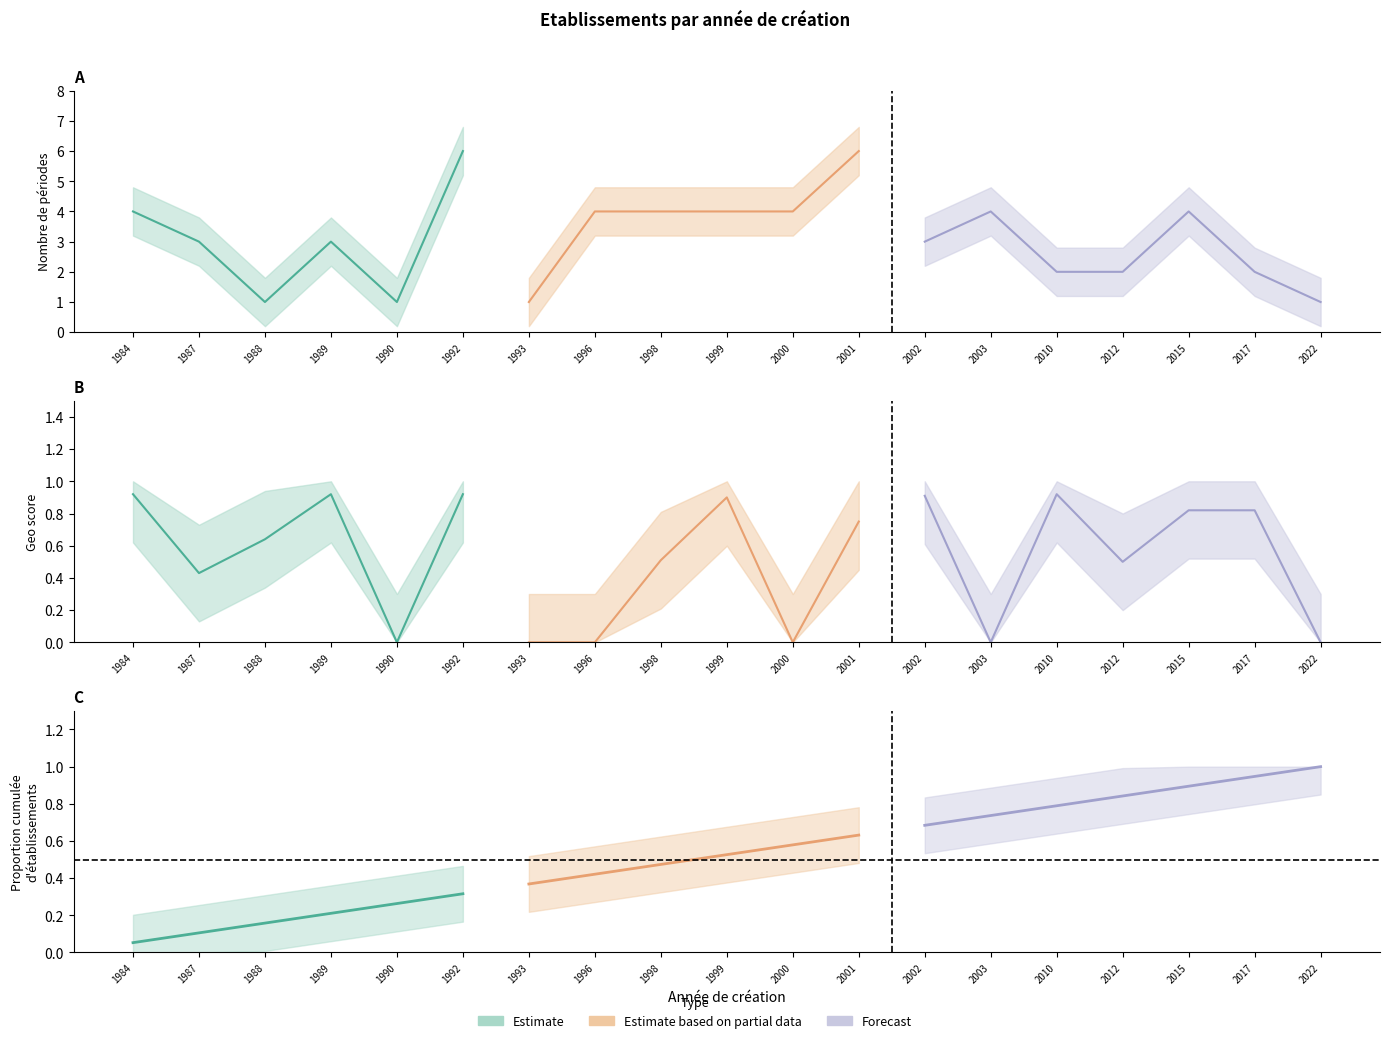

At which label is codeCommuneEtablissement_norm closest to 3?

1984